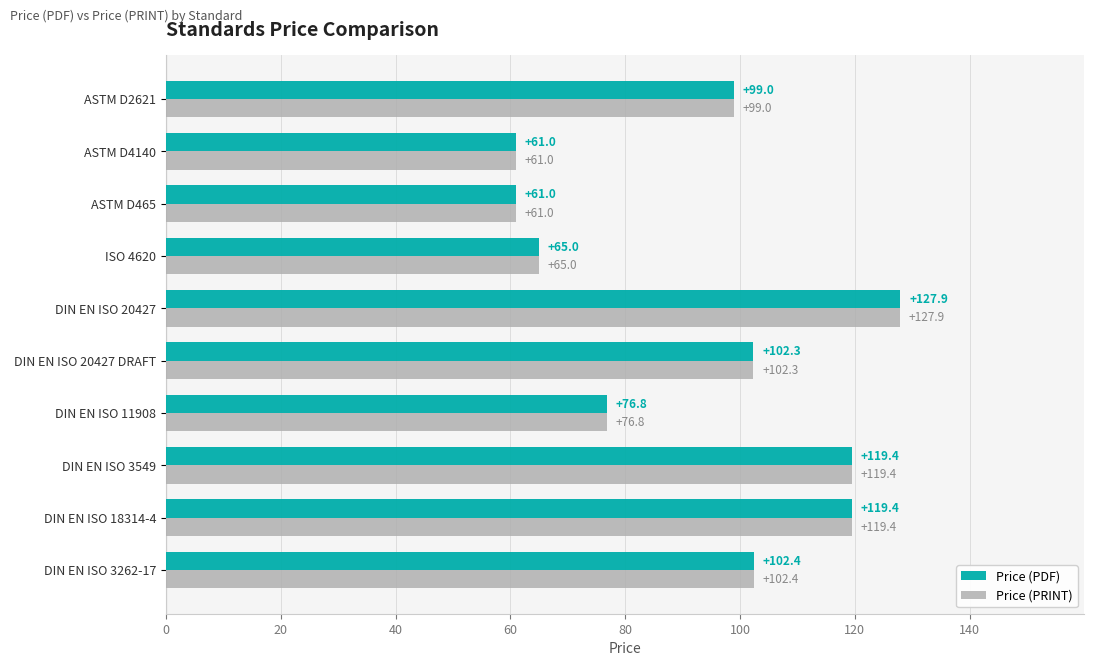

What is the approximate value of Price (PRINT) at ASTM D2621?

99.0